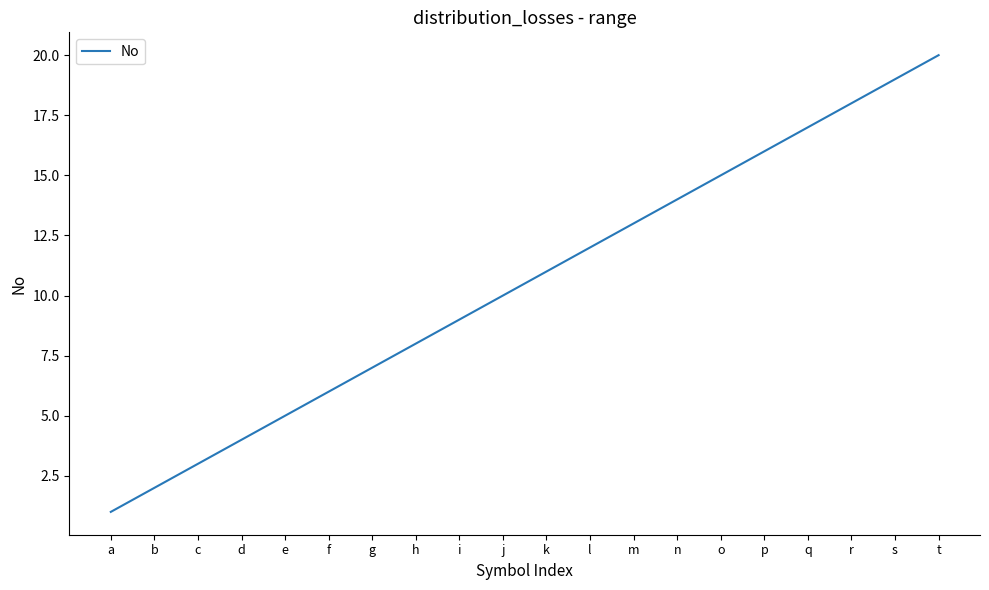

True or false: there are more than 1 points higher than both neighbors.

False